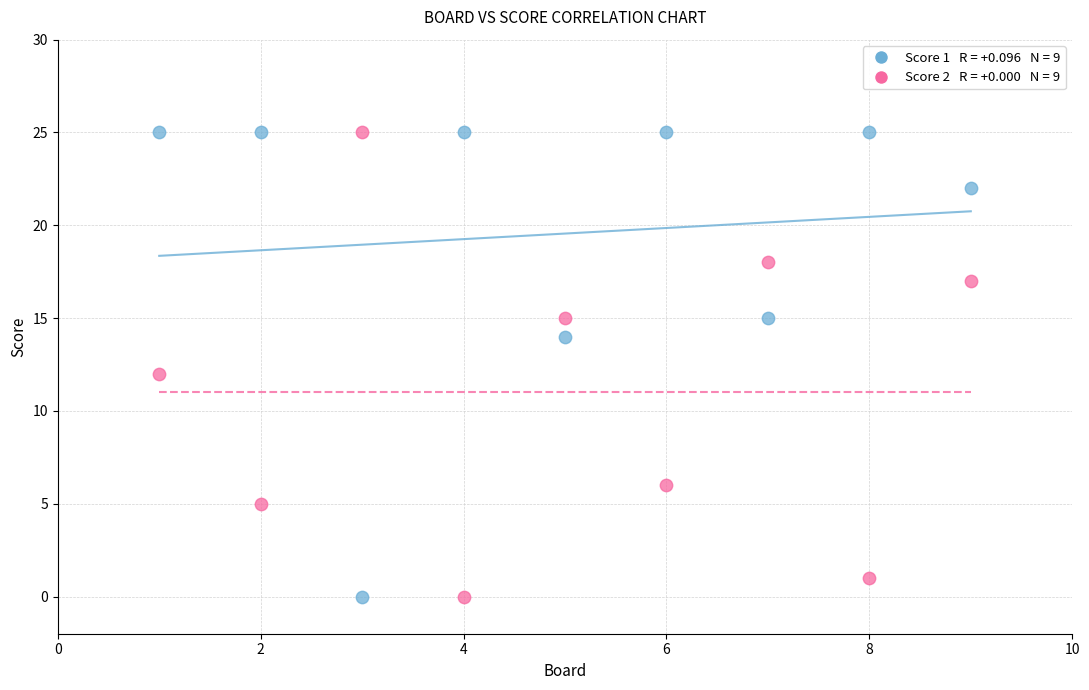

Across all data points, what is the range of Y values (max minus min)?

25